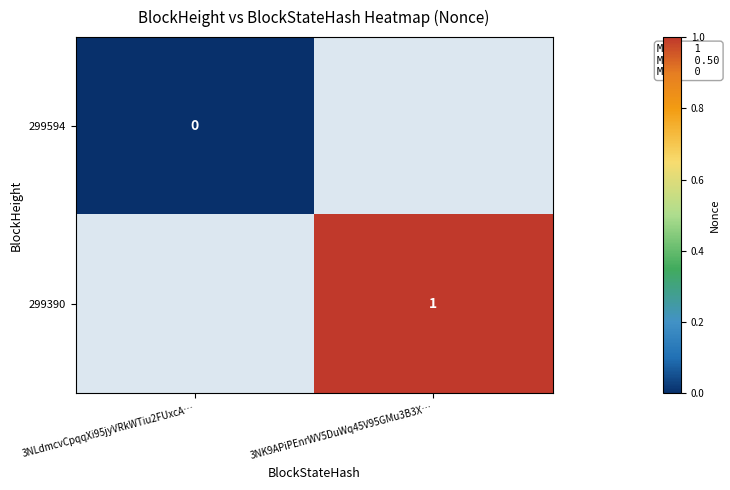

True or false: 299390 has a value of 0.5 at 3NK9APiPEnrWV5DuWq45V95GMu3B3X….

False